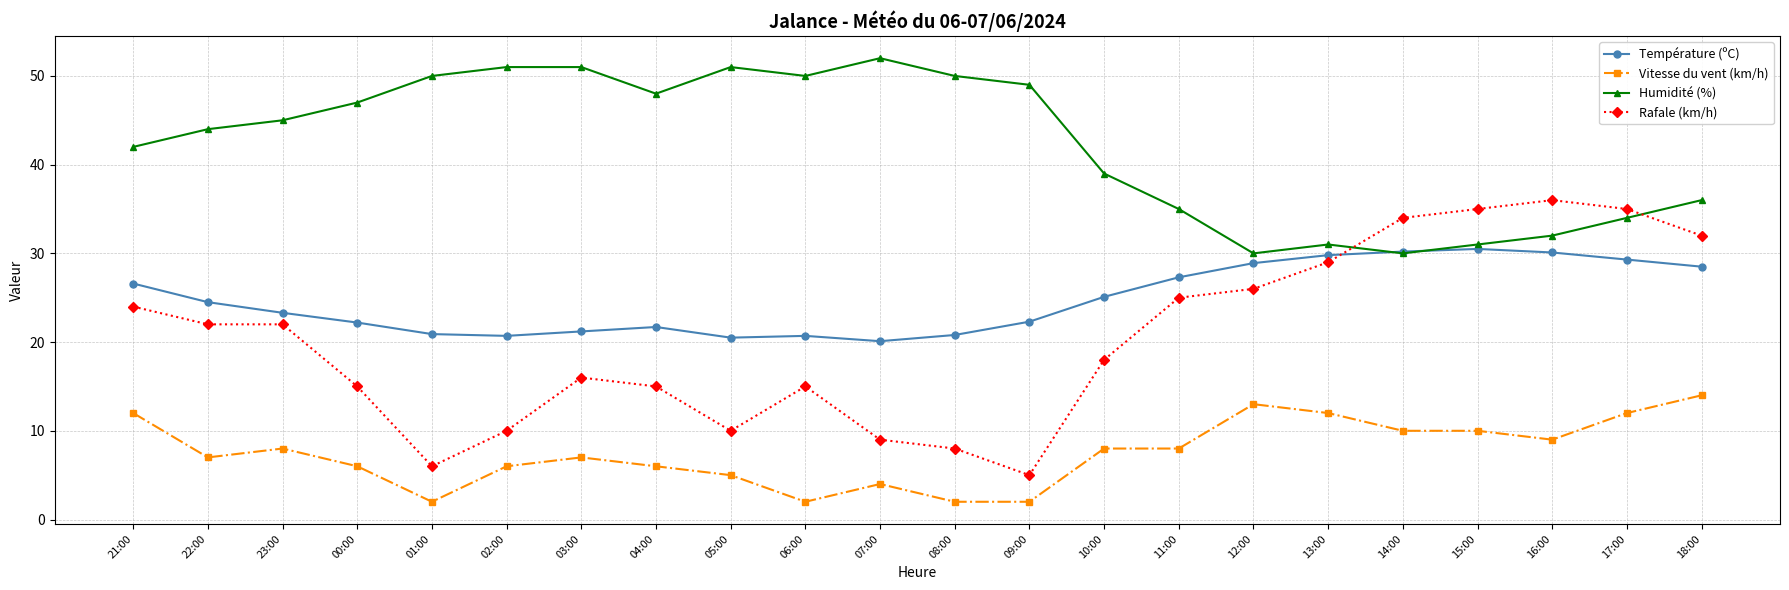

What is the label of the 2nd point from the right?

17:00